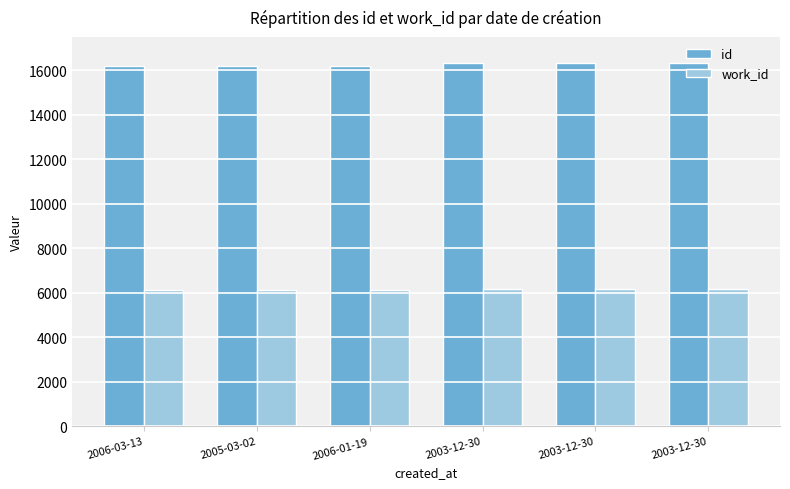

What is the minimum value shown in the chart?

6141